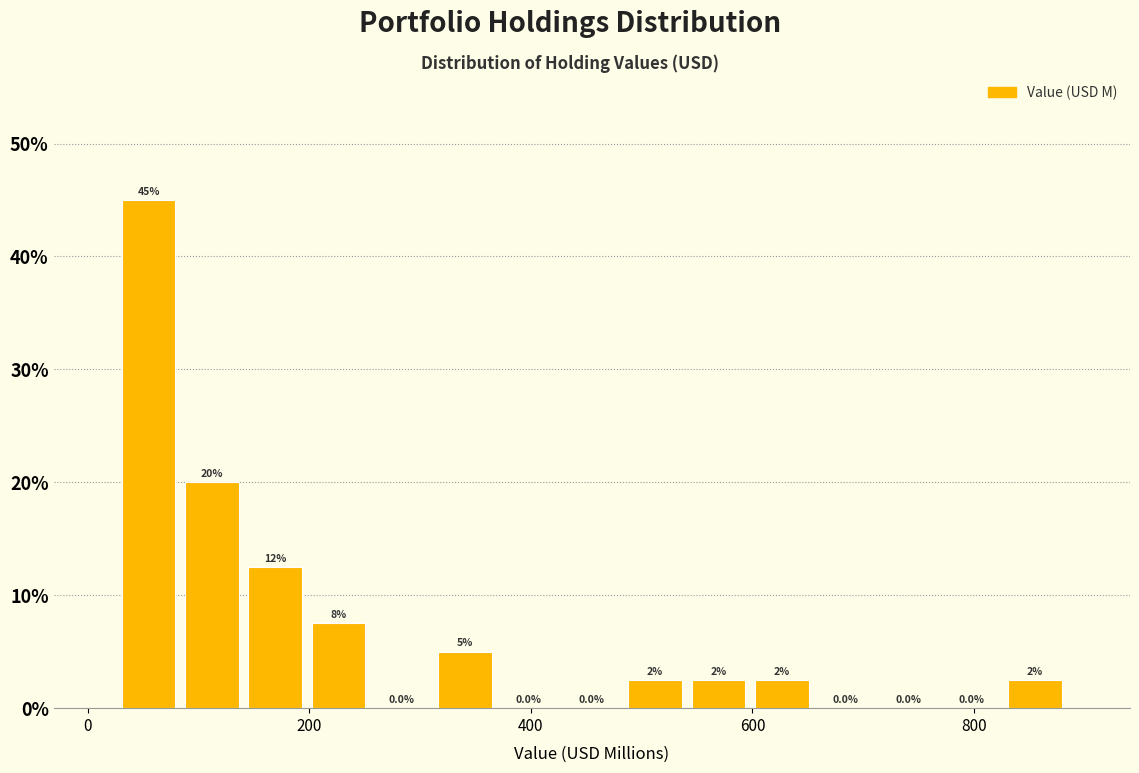

Read against the x-axis, roughly where is the centre of the tallest bar?

60